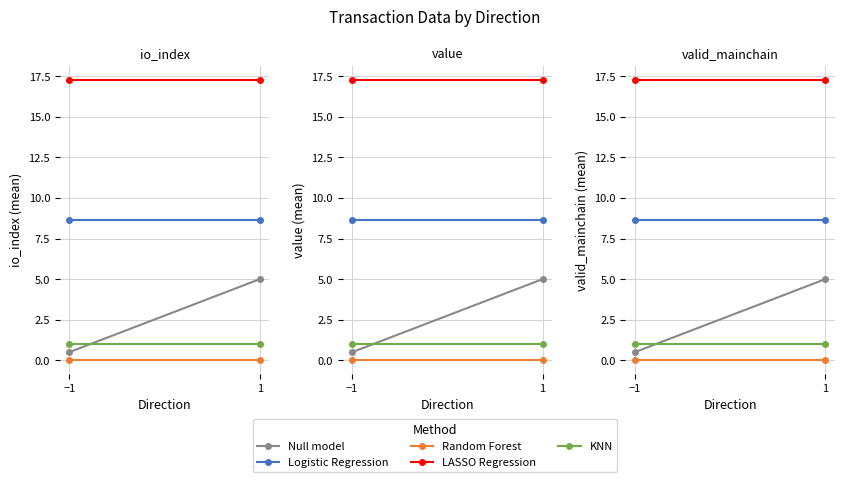

Which category has the lowest value across all series?

−1